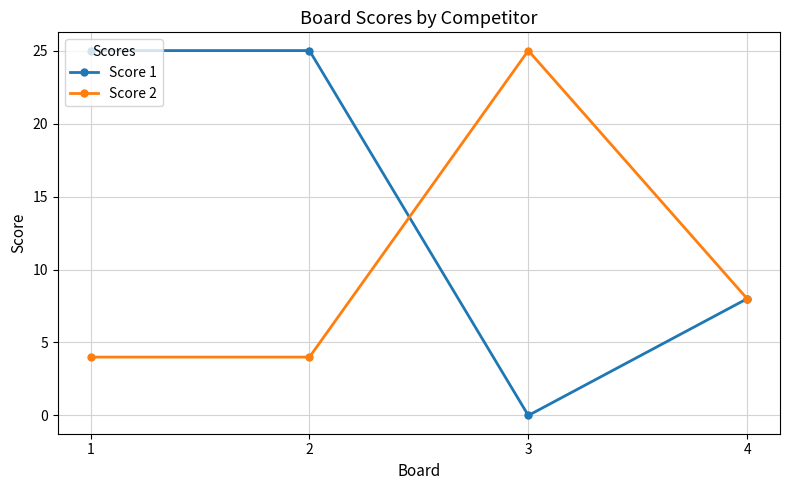

Is this an area chart (filled region under the line)?

No